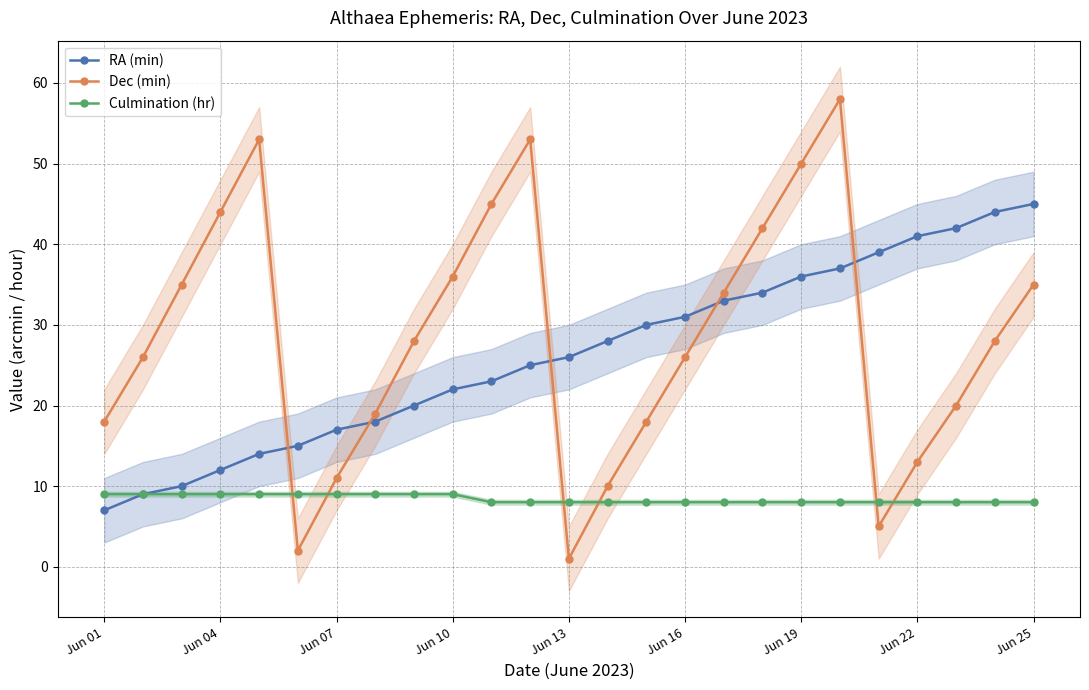

Reading left to right, extract all data points from this chart.

RA (min): 7	9	10	12	14	15	17	18	20	22	23	25	26	28	30	31	33	34	36	37	39	41	42	44	45
Dec (min): 18	26	35	44	53	2	11	19	28	36	45	53	1	10	18	26	34	42	50	58	5	13	20	28	35
Culmination (hr): 9	9	9	9	9	9	9	9	9	9	8	8	8	8	8	8	8	8	8	8	8	8	8	8	8